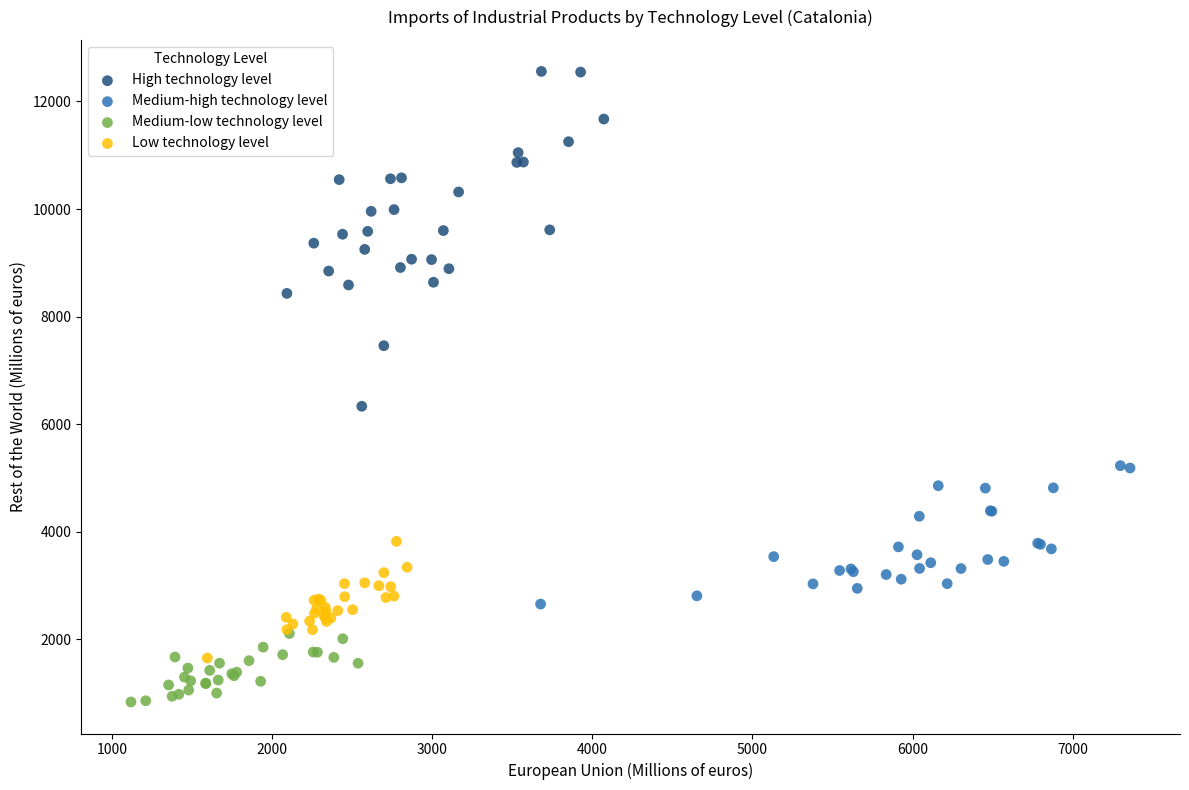

Which series contains the lowest Y value?

Medium-low technology level